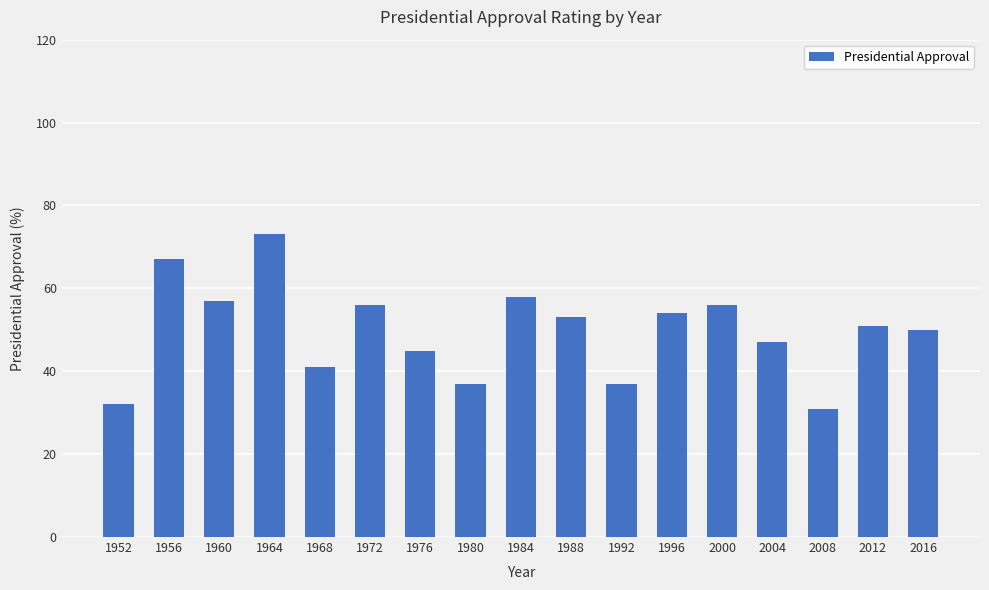

The chart shows a value of 74 at 2016. True or false?

False